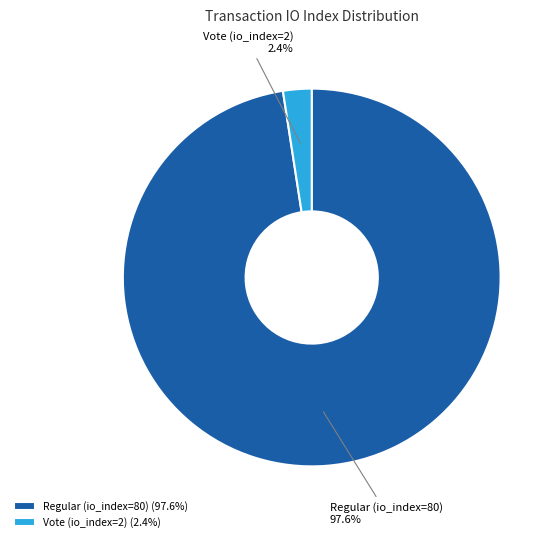

How many slices are in this pie chart?

2